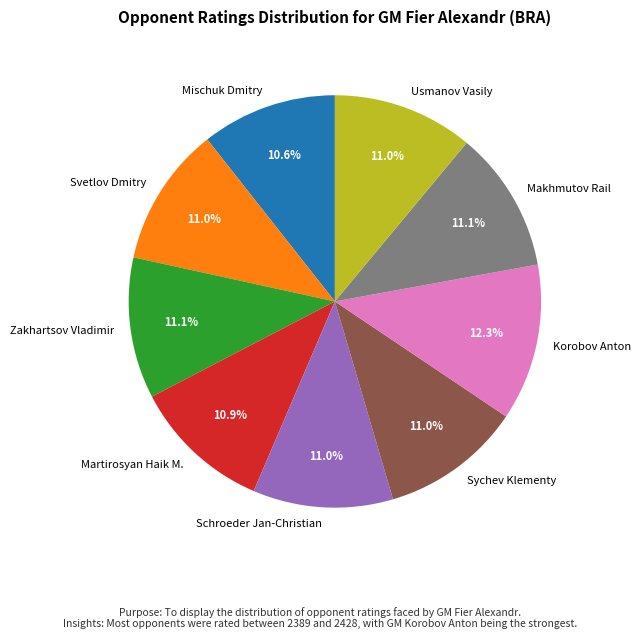

To the nearest percent, what percentage of the pie is Usmanov Vasily?

11%